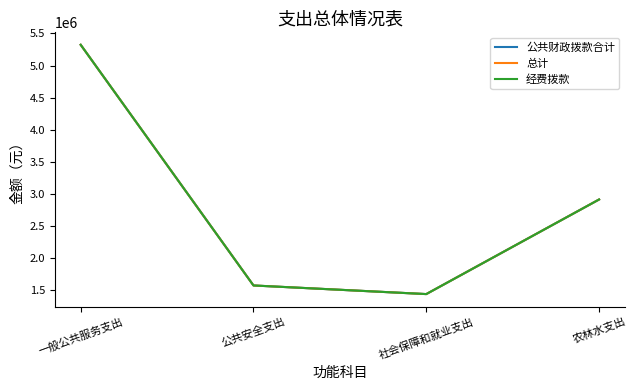

What is the sum of all 总计 values?

11234171.7